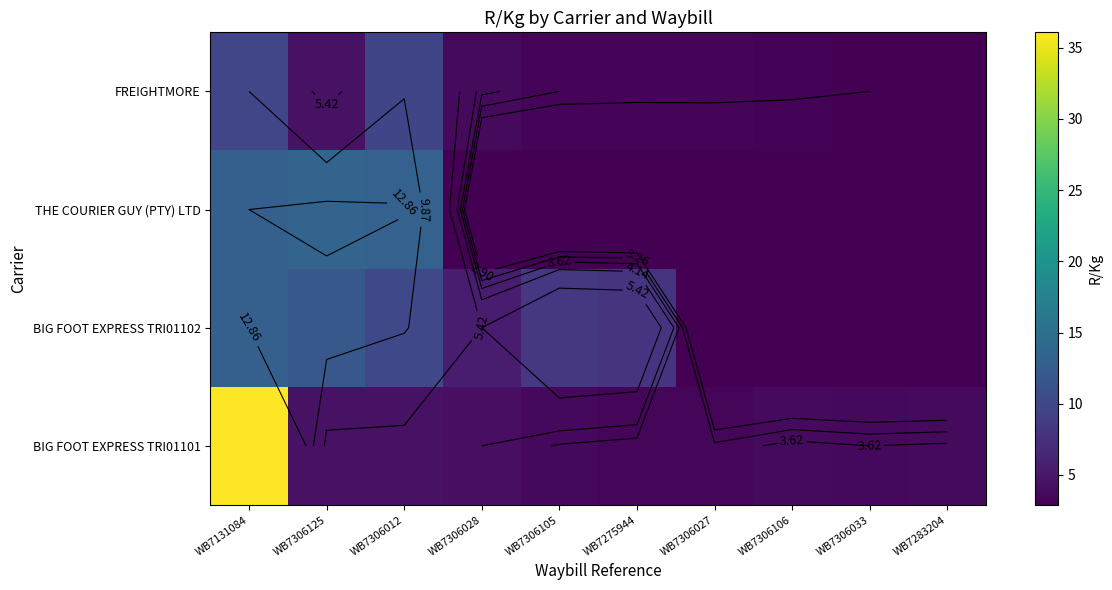

What is the sum of all BIG FOOT EXPRESS TRI01101 values?

70.4